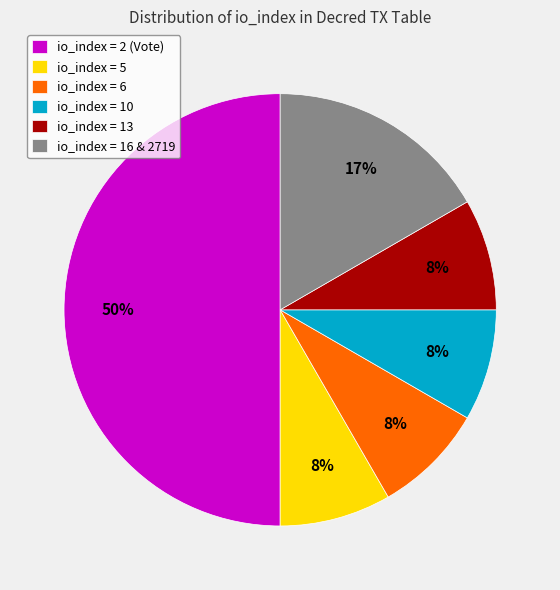

Which slice represents more than half of the pie?

io_index = 2 (Vote)